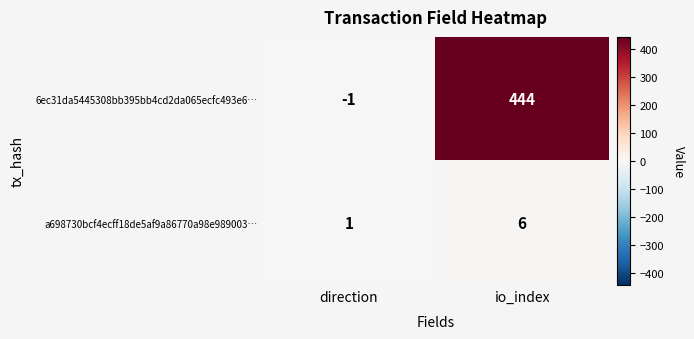

The 6ec31da5445308bb395bb4cd2da065ecfc493e6… series shows 308 at io_index. True or false?

False